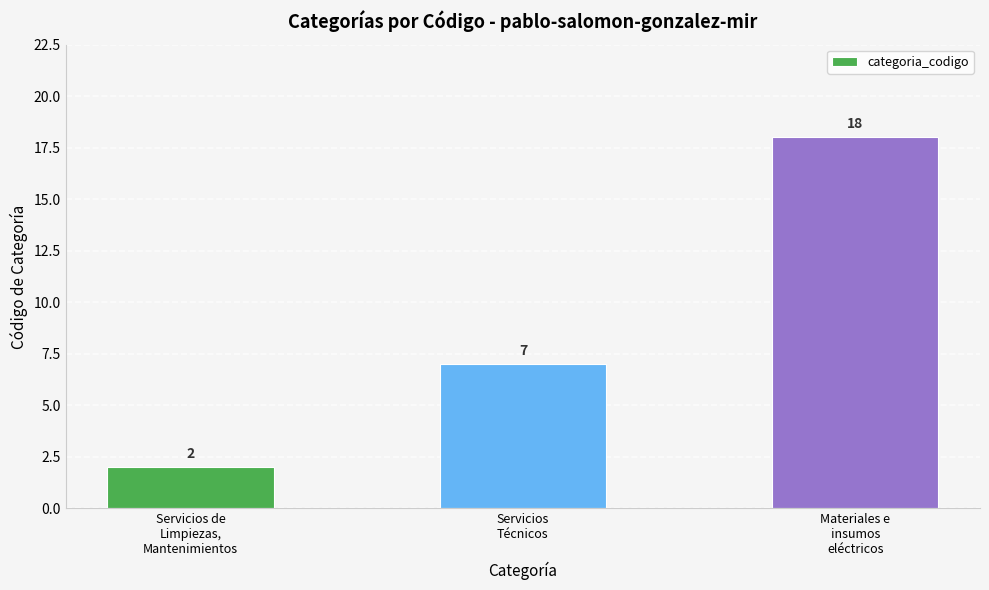

How many bars are there in total?

3